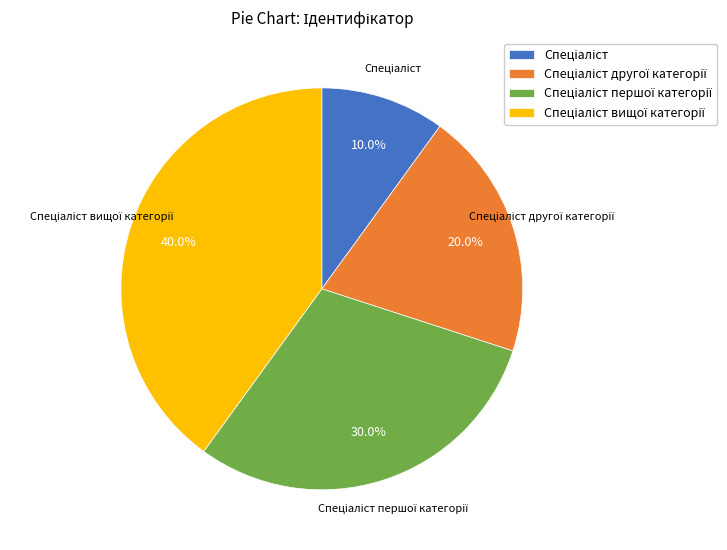

Is there any slice that represents more than half of the pie?

No